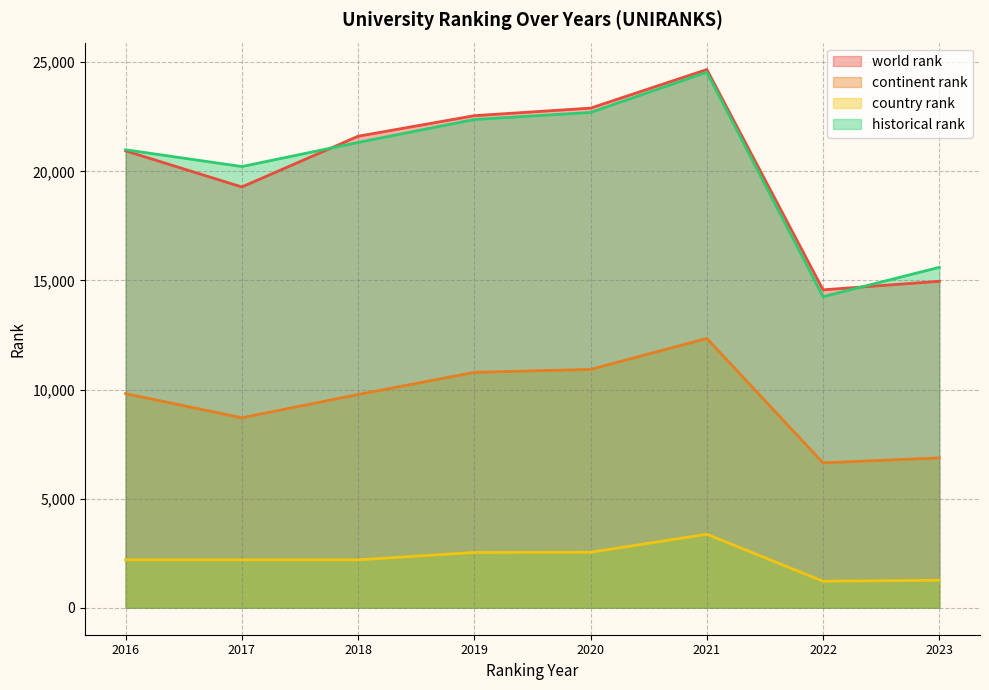

The country rank series shows 4830 at 2021. True or false?

False